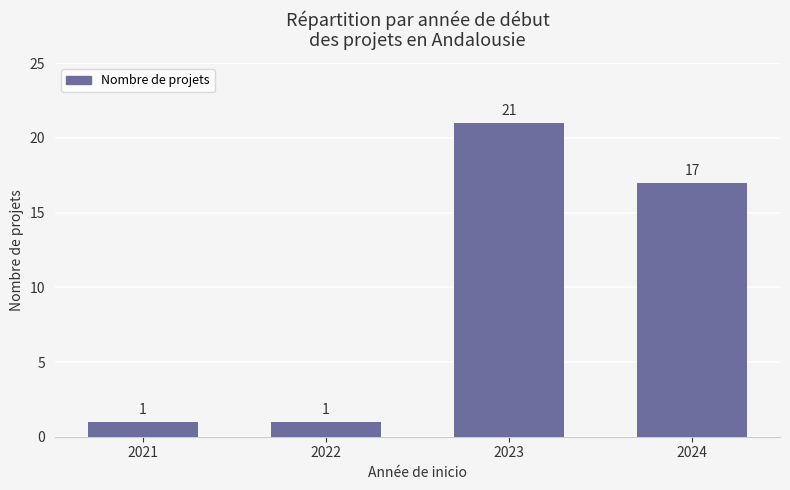

What is the change in value from 2023 to 2024?

-4